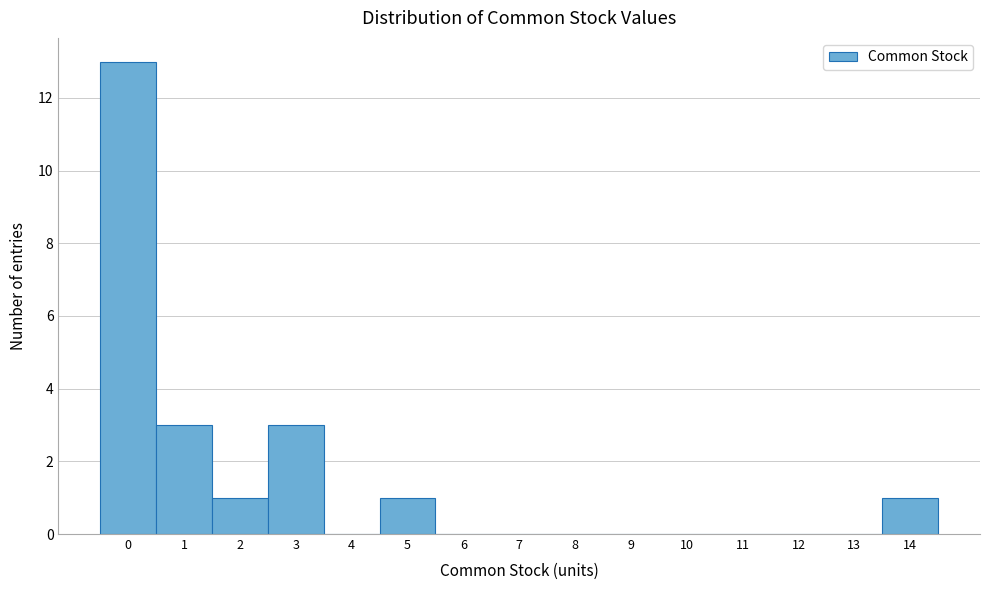

Over which range of the x-axis is the bar tallest?

-0.5 to 0.5